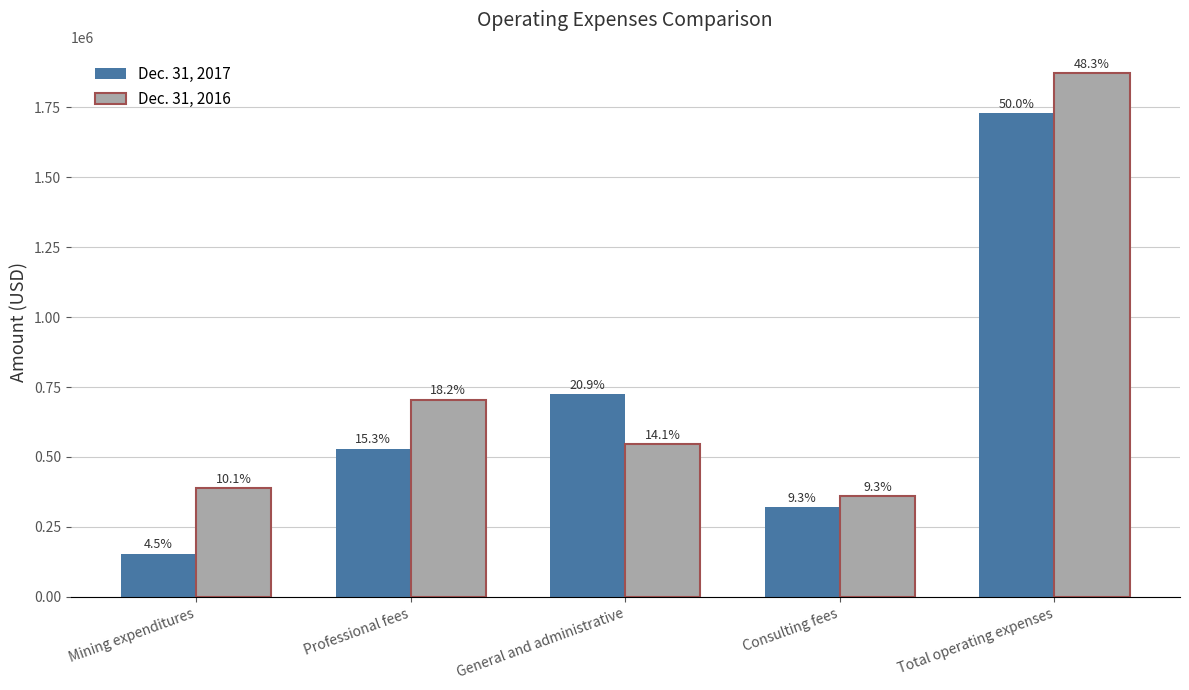

Rank the series at Professional fees from lowest to highest value.

Dec. 31, 2017, Dec. 31, 2016